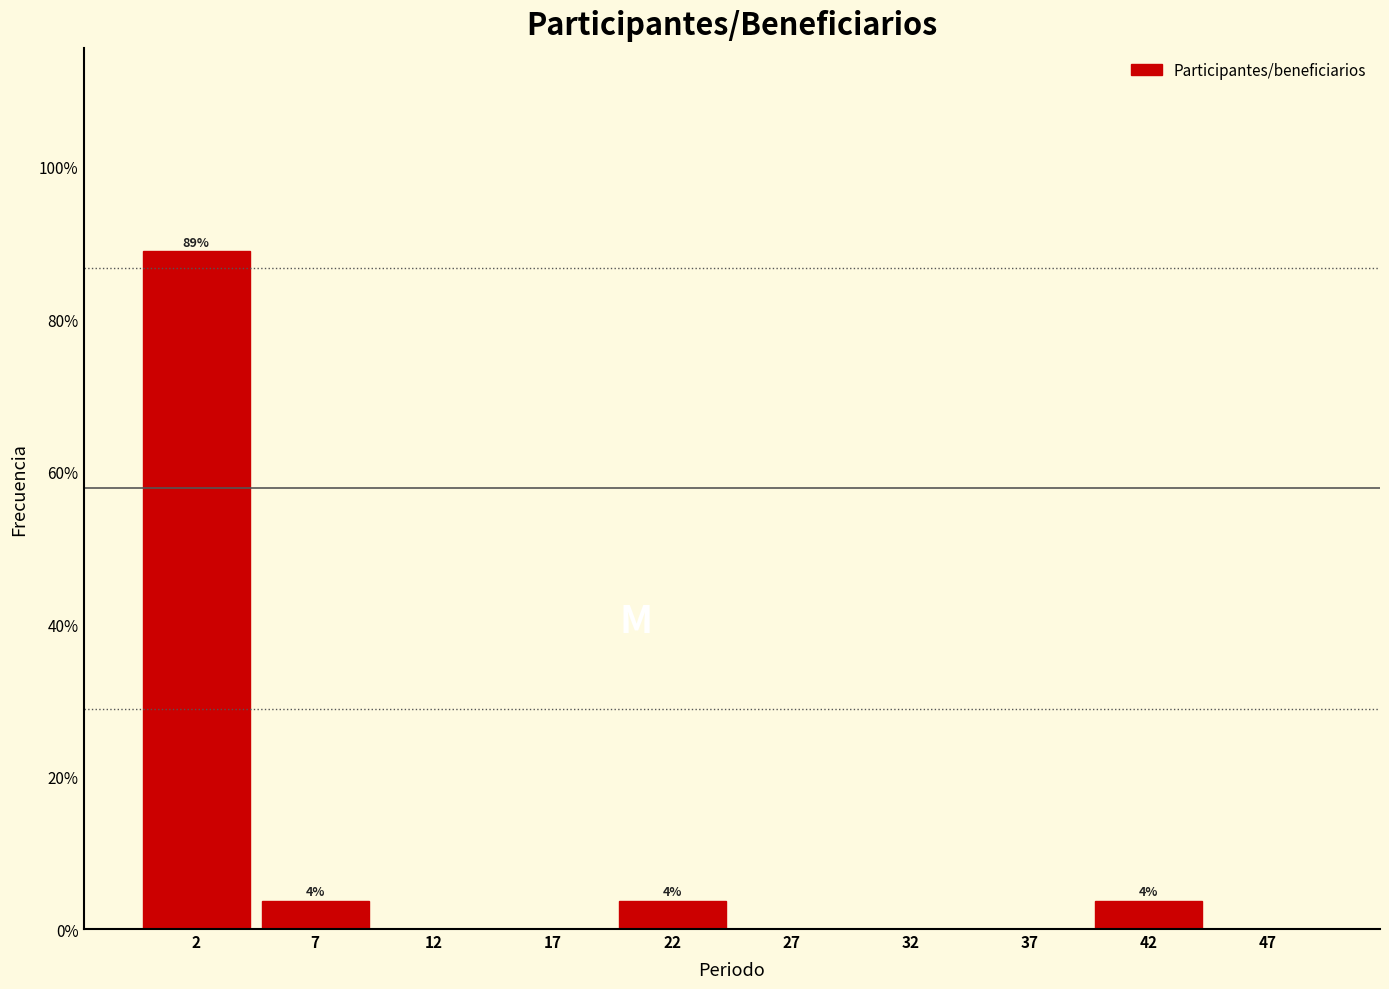

Which range on the x-axis has the tallest bar?

0 to 5